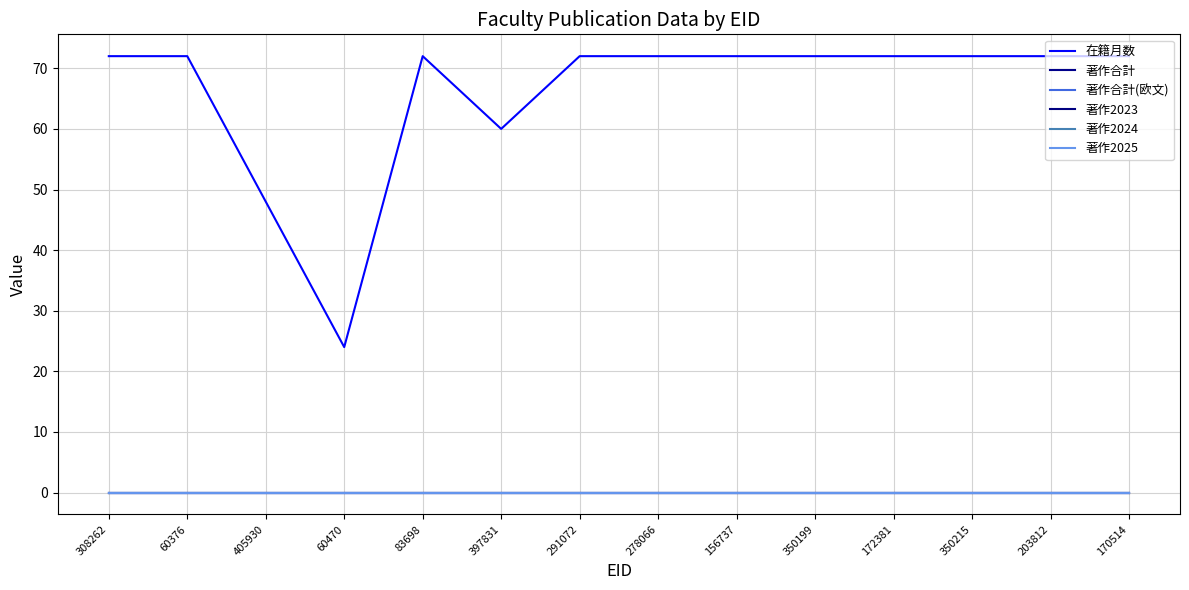

Is this an area chart (filled region under the line)?

No